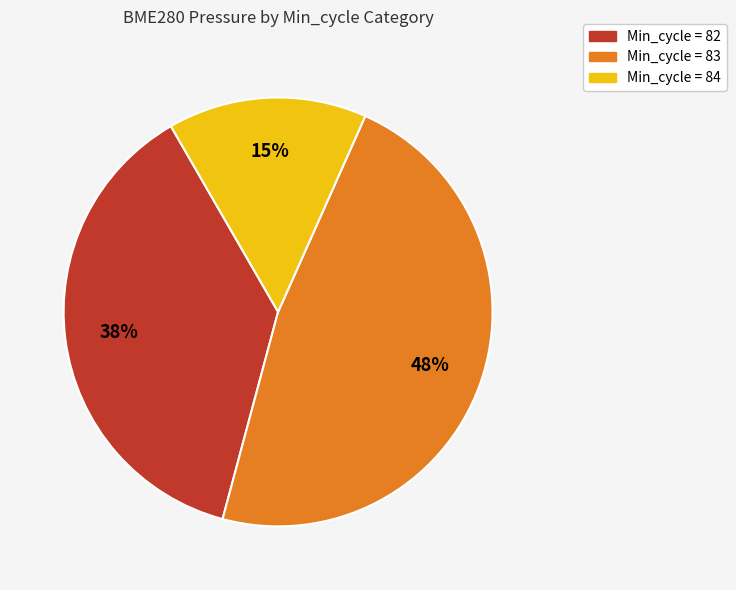

Is there any slice that represents more than half of the pie?

No